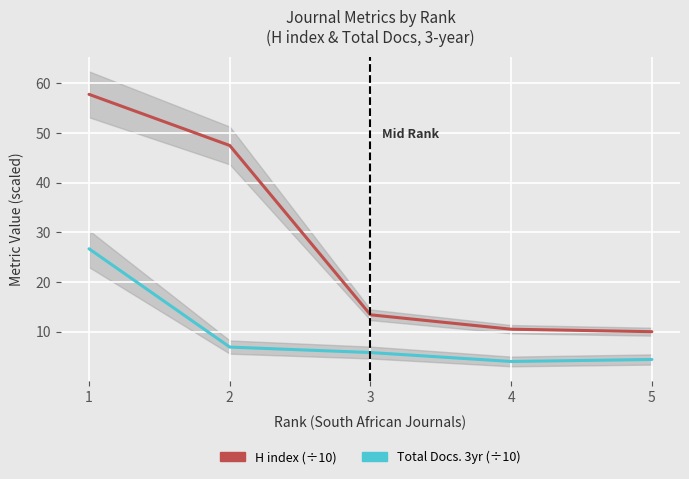

Is it true that H index (÷10) equals 31.7 at 2?

False